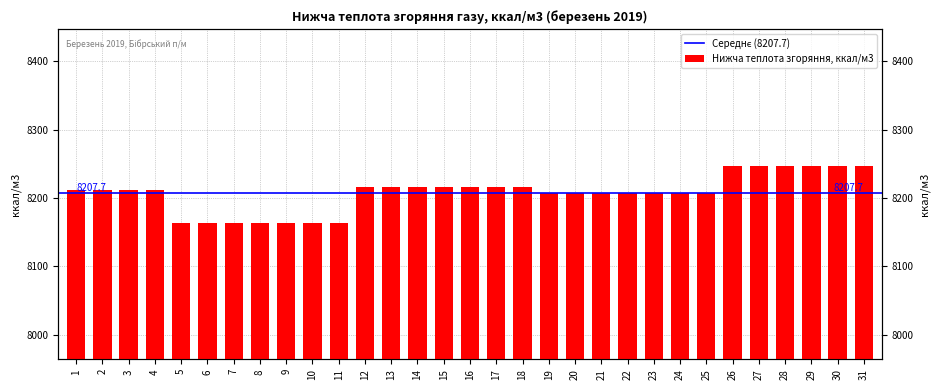

What is the minimum value shown in the chart?

8163.8